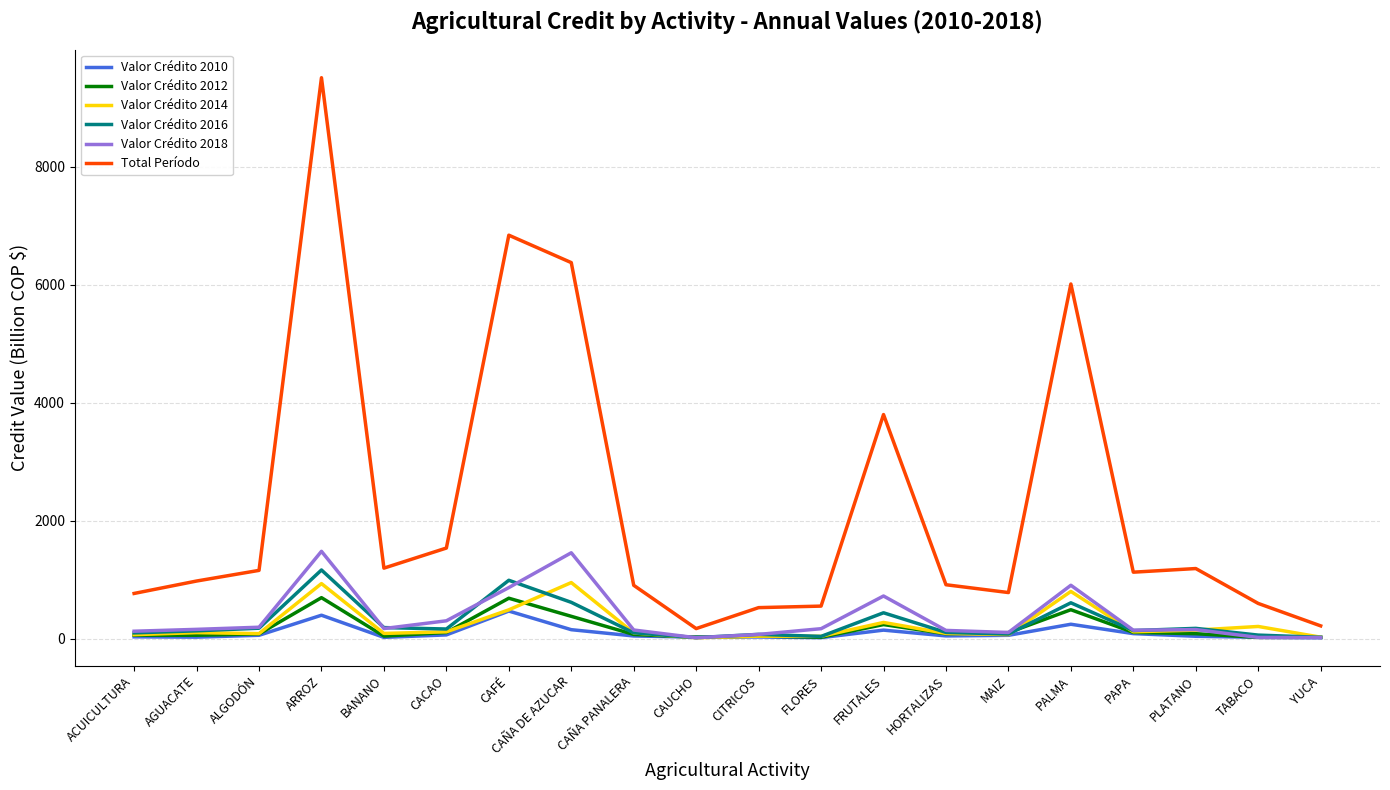

Which series has the largest total across all categories?

Total Período